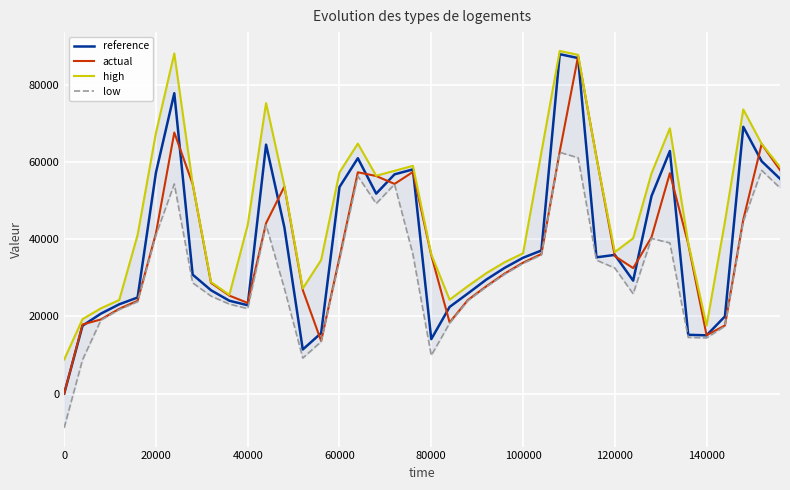

Does the chart display data point markers on the line(s)?

No